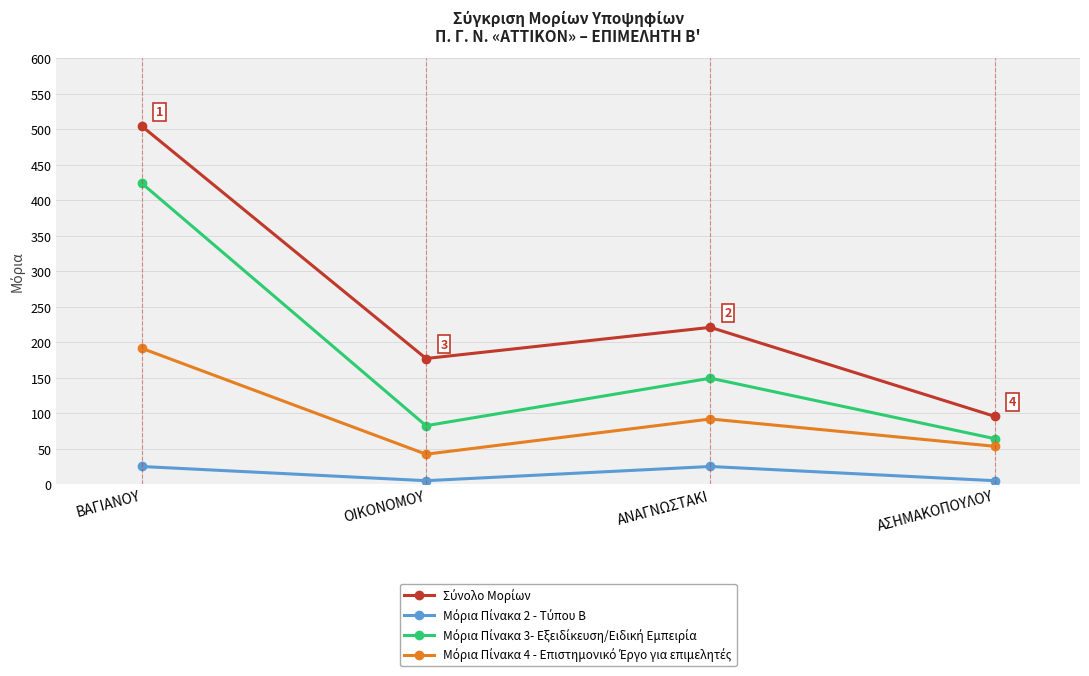

Which label corresponds to the largest value in the chart?

ΒΑΓΙΑΝΟΥ